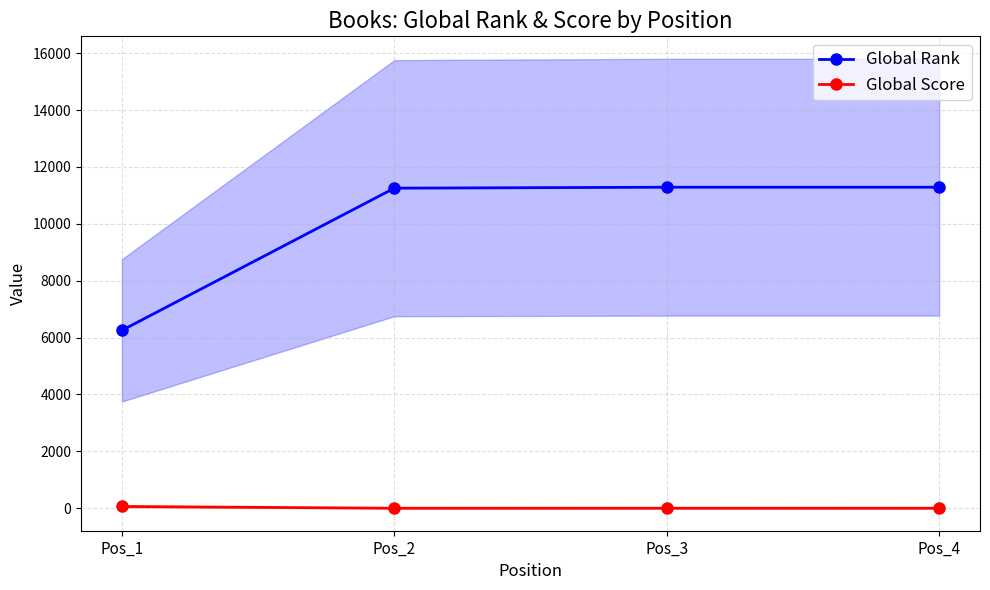

List the labels in order of Global Rank value, largest first.

Pos_3, Pos_4, Pos_2, Pos_1